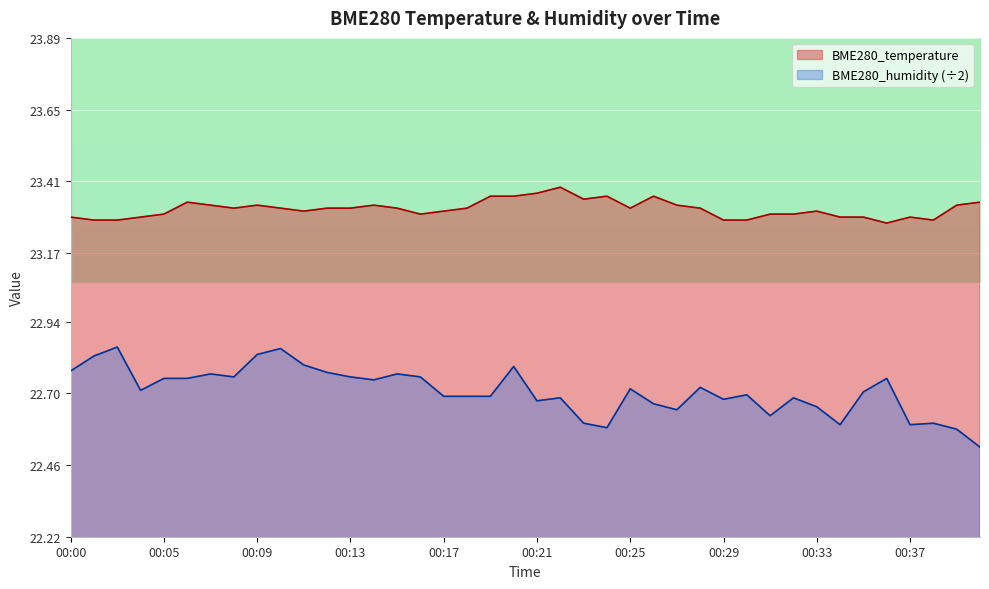

At 00:21, list the series in order from largest to smallest.

BME280_temperature, BME280_humidity (÷2)